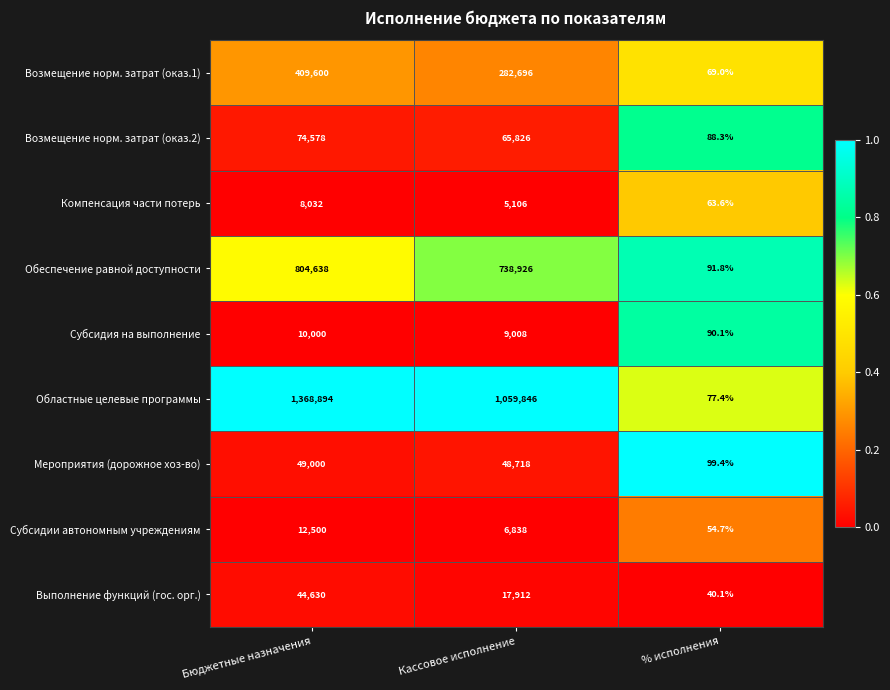

Reading right to left, what are all the values shown in this chart?

Возмещение норм. затрат (оказ.1): % исполнения=69.0	Кассовое исполнение=282696.0	Бюджетные назначения=409600.0
Возмещение норм. затрат (оказ.2): % исполнения=88.3	Кассовое исполнение=65826.0	Бюджетные назначения=74578.0
Компенсация части потерь: % исполнения=63.6	Кассовое исполнение=5106.0	Бюджетные назначения=8032.0
Обеспечение равной доступности: % исполнения=91.8	Кассовое исполнение=738926.0	Бюджетные назначения=804638.0
Субсидия на выполнение: % исполнения=90.1	Кассовое исполнение=9008.0	Бюджетные назначения=10000.0
Областные целевые программы: % исполнения=77.4	Кассовое исполнение=1059846.0	Бюджетные назначения=1368894.0
Мероприятия (дорожное хоз-во): % исполнения=99.4	Кассовое исполнение=48718.0	Бюджетные назначения=49000.0
Субсидии автономным учреждениям: % исполнения=54.7	Кассовое исполнение=6838.0	Бюджетные назначения=12500.0
Выполнение функций (гос. орг.): % исполнения=40.1	Кассовое исполнение=17912.0	Бюджетные назначения=44630.0